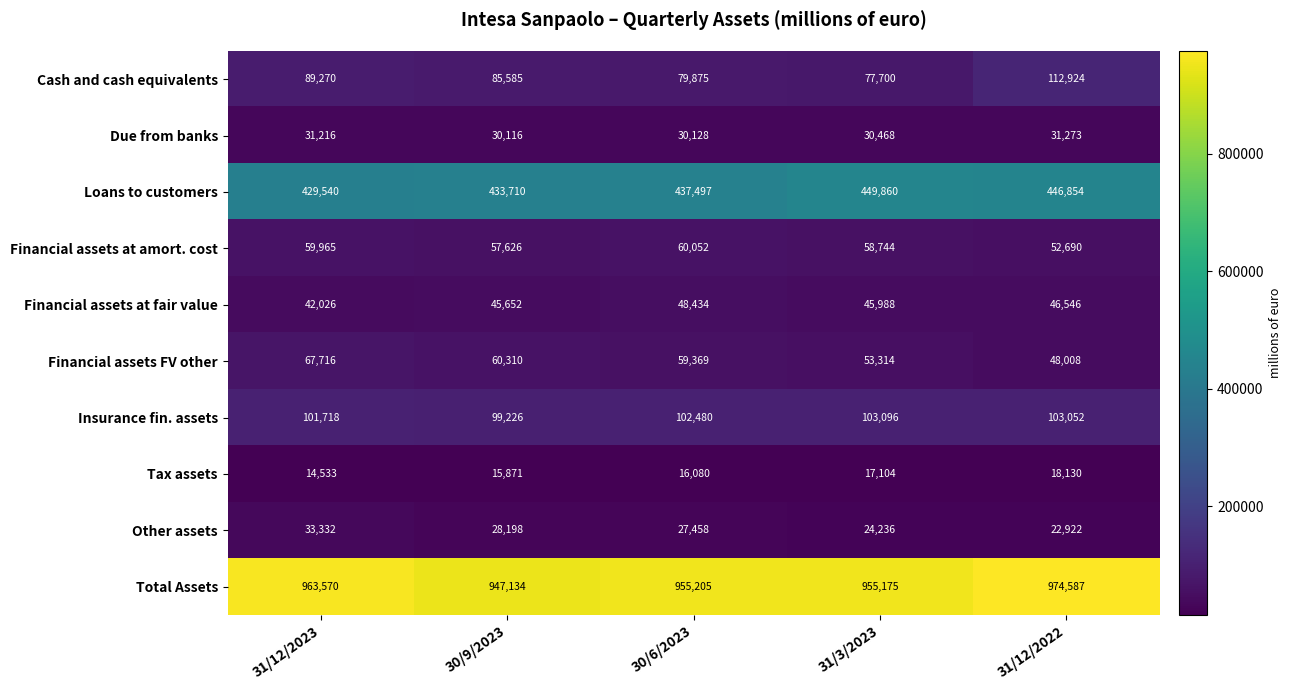

Which series has the largest total across all categories?

Total Assets